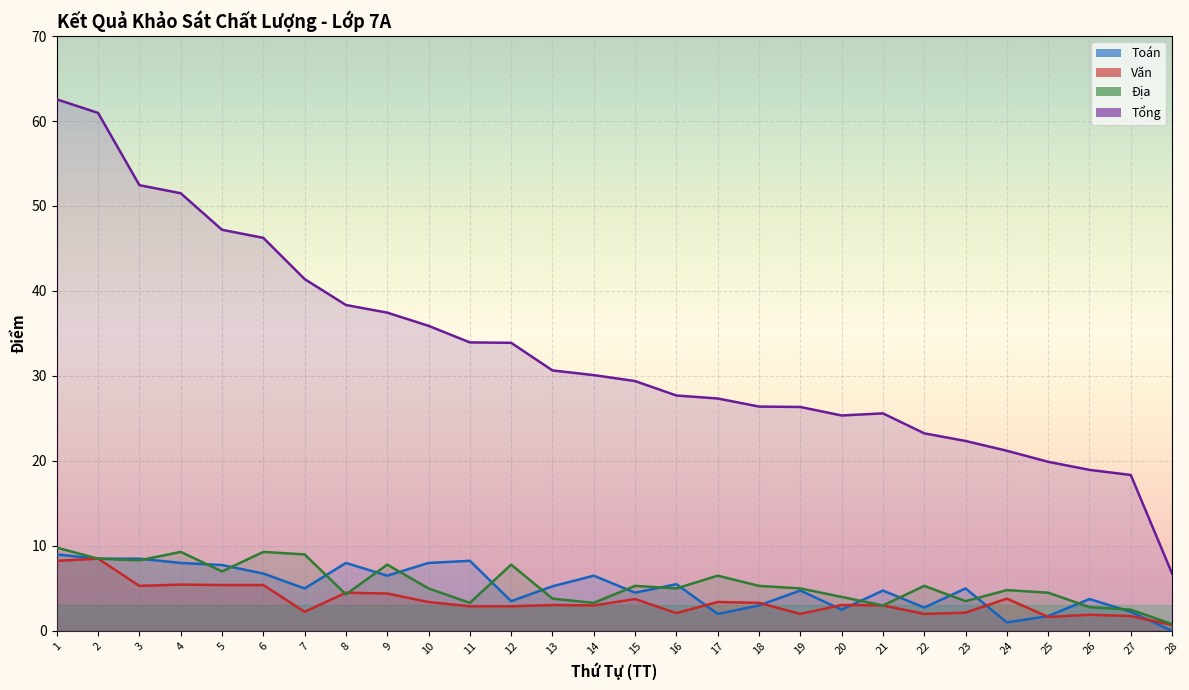

The Tổng series shows 11.4 at 23. True or false?

False